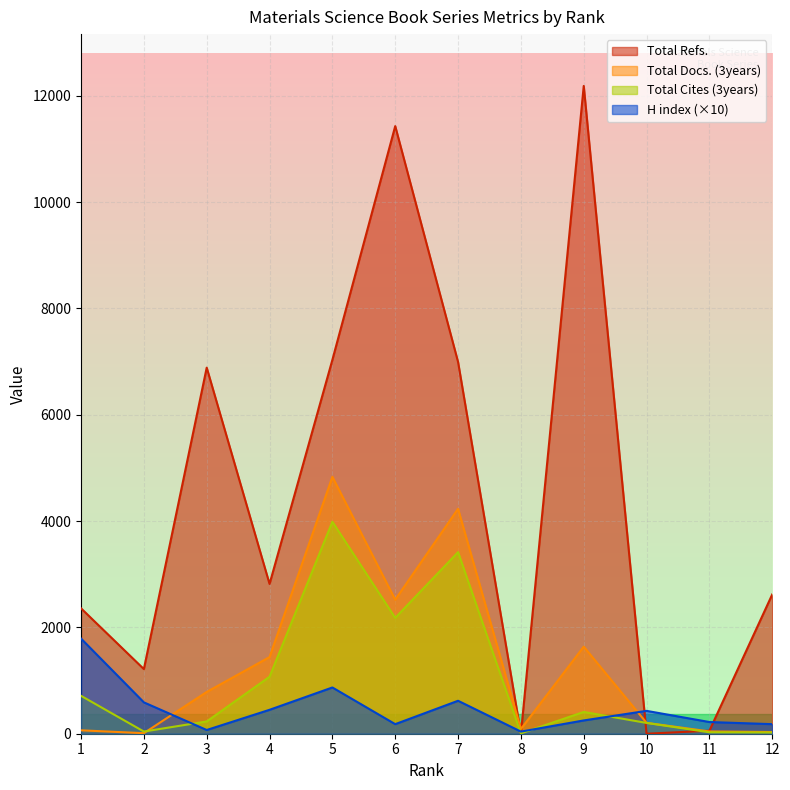

Is the value of H index at 7 greater than the value of Total Docs. (3years) at 4?

No